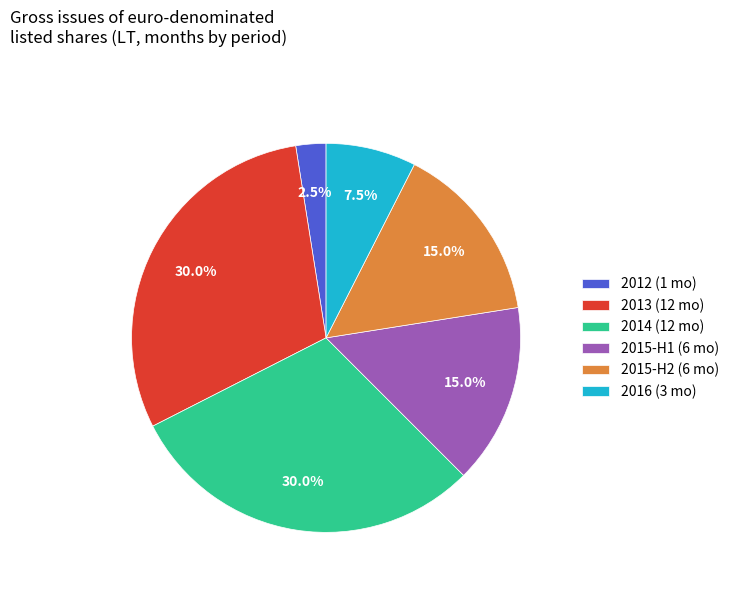

Is 2014 (12 mo) the majority of the pie?

No